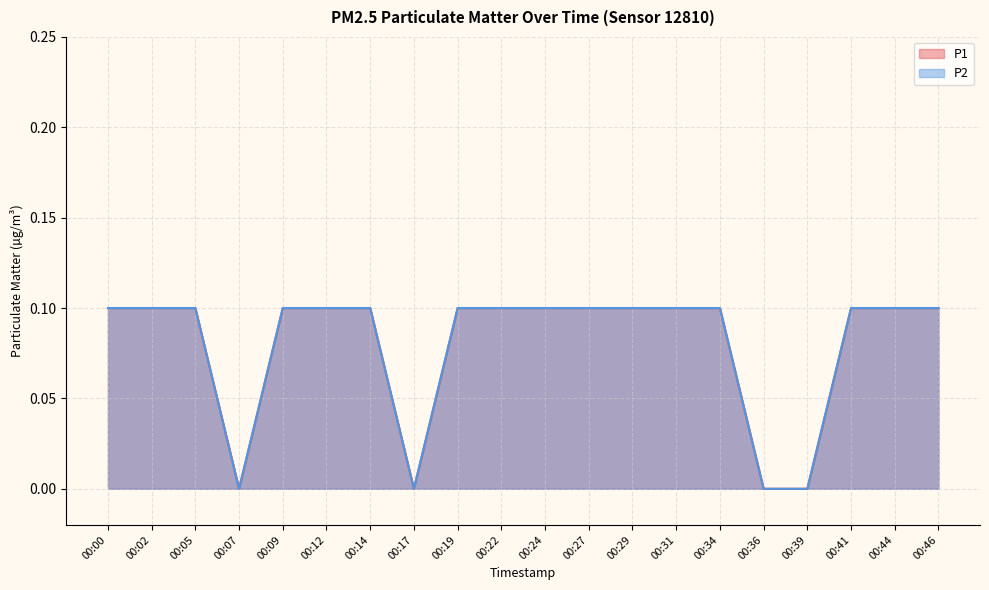

Rank the categories by P1 value from highest to lowest.

00:00, 00:02, 00:05, 00:09, 00:12, 00:14, 00:19, 00:22, 00:24, 00:27, 00:29, 00:31, 00:34, 00:41, 00:44, 00:46, 00:07, 00:17, 00:36, 00:39